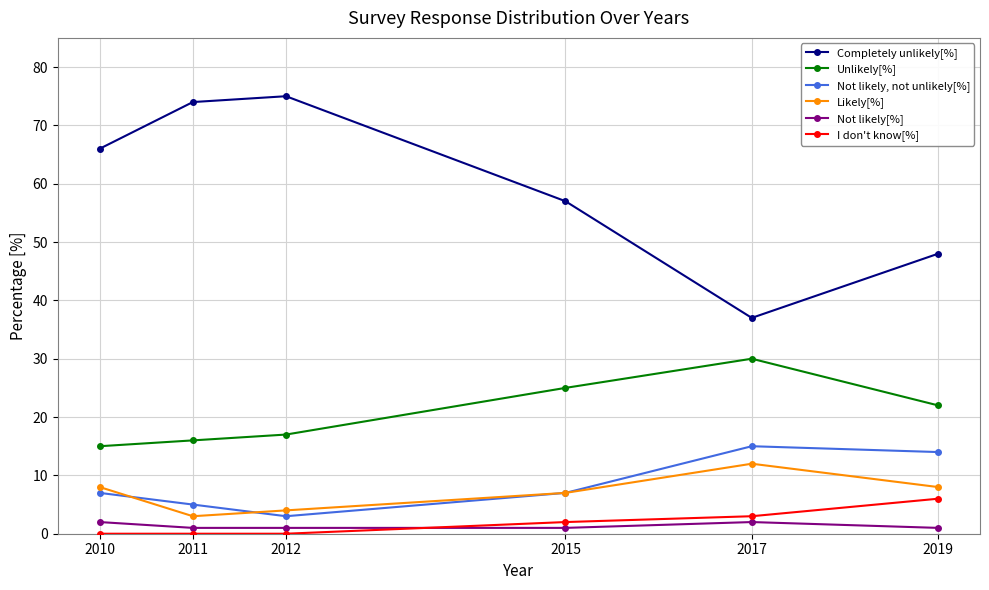

Reading left to right, list all the values displayed in this chart.

Completely unlikely[%]: 66	74	75	57	37	48
Unlikely[%]: 15	16	17	25	30	22
Not likely, not unlikely[%]: 7	5	3	7	15	14
Likely[%]: 8	3	4	7	12	8
Not likely[%]: 2	1	1	1	2	1
I don't know[%]: 0	0	0	2	3	6